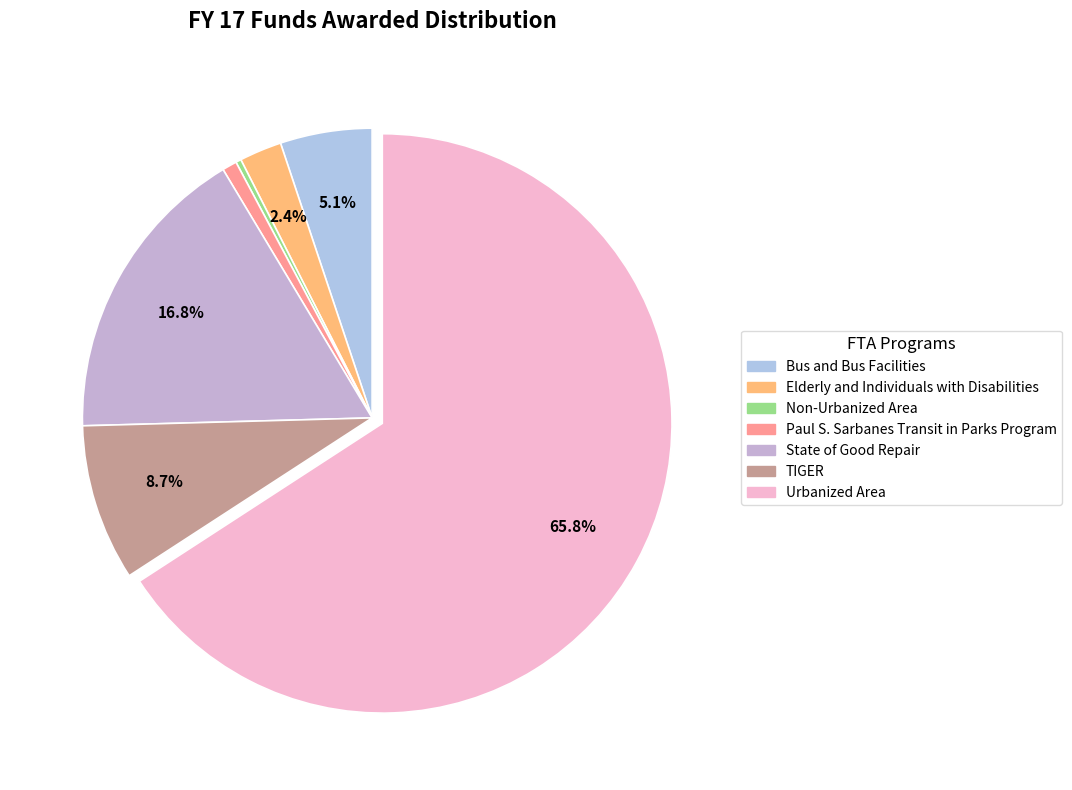

Which category accounts for the majority?

Urbanized Area